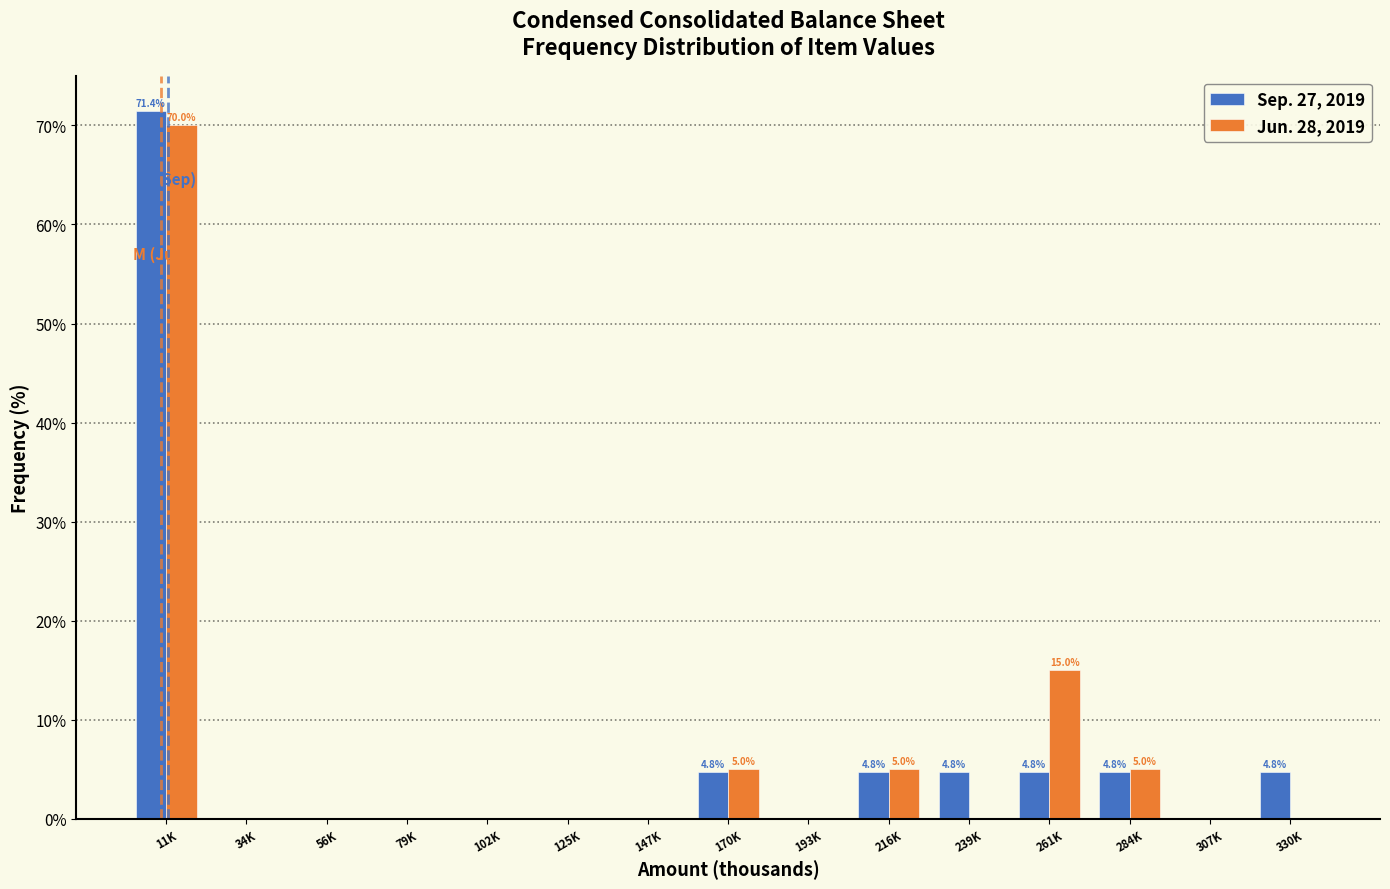

Reading left to right, what are all the values shown in this chart?

Sep. 27, 2019: 11K=71.4	34K=0.0	56K=0.0	79K=0.0	102K=0.0	125K=0.0	147K=0.0	170K=4.8	193K=0.0	216K=4.8	239K=4.8	261K=4.8	284K=4.8	307K=0.0	330K=4.8
Jun. 28, 2019: 11K=70.0	34K=0.0	56K=0.0	79K=0.0	102K=0.0	125K=0.0	147K=0.0	170K=5.0	193K=0.0	216K=5.0	239K=0.0	261K=15.0	284K=5.0	307K=0.0	330K=0.0